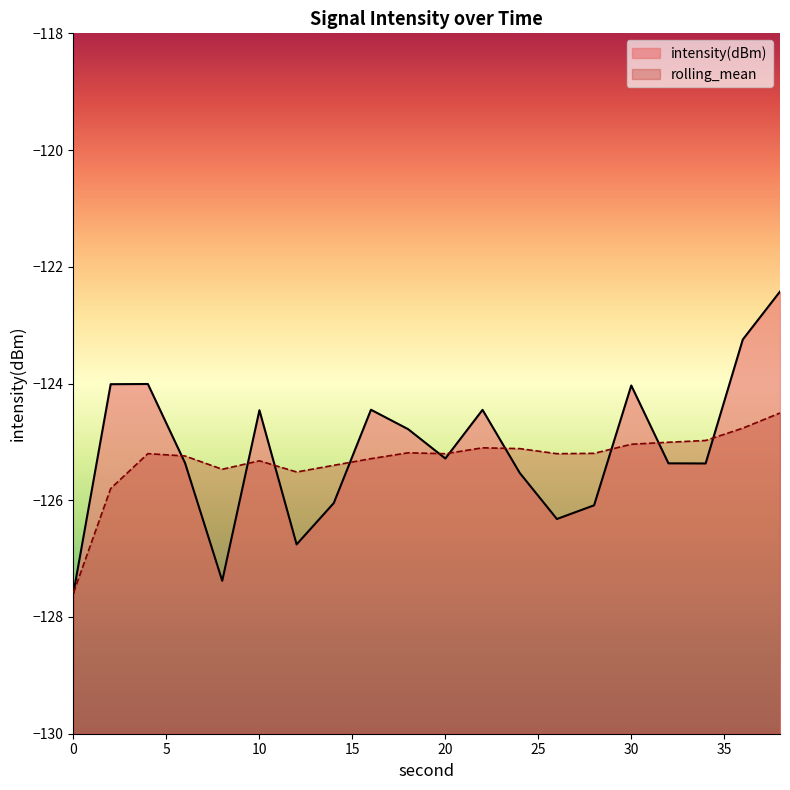

Reading right to left, extract all data points from this chart.

intensity(dBm): -122.4	-123.2	-125.4	-125.4	-124.0	-126.1	-126.3	-125.5	-124.5	-125.3	-124.8	-124.4	-126.0	-126.8	-124.5	-127.4	-125.4	-124.0	-124.0	-127.6
rolling_mean: -124.5	-124.8	-125.0	-125.0	-125.0	-125.2	-125.2	-125.1	-125.1	-125.2	-125.2	-125.3	-125.4	-125.5	-125.3	-125.5	-125.2	-125.2	-125.8	-127.6